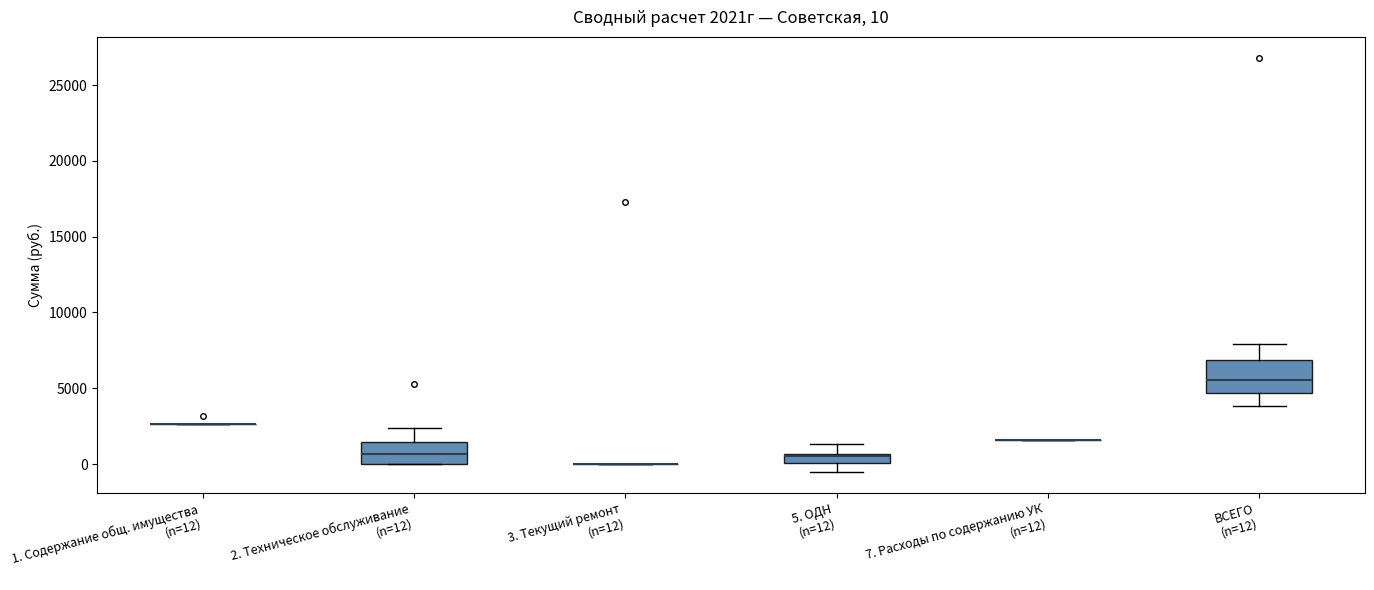

Which box is the tallest, from its lower edge to its upper edge?

ВСЕГО (n=12)